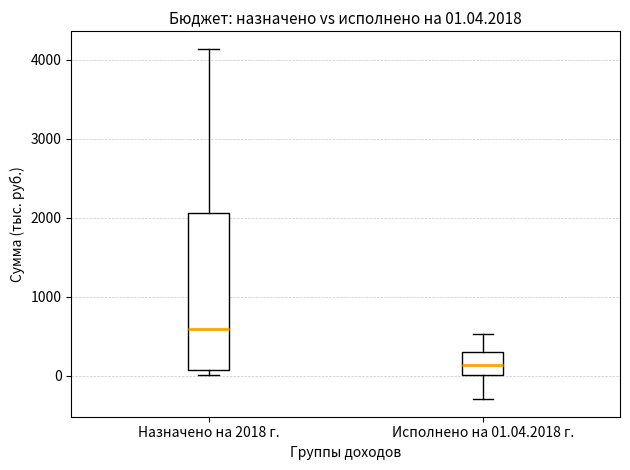

Which box's median line is the lowest?

Исполнено на 01.04.2018 г.